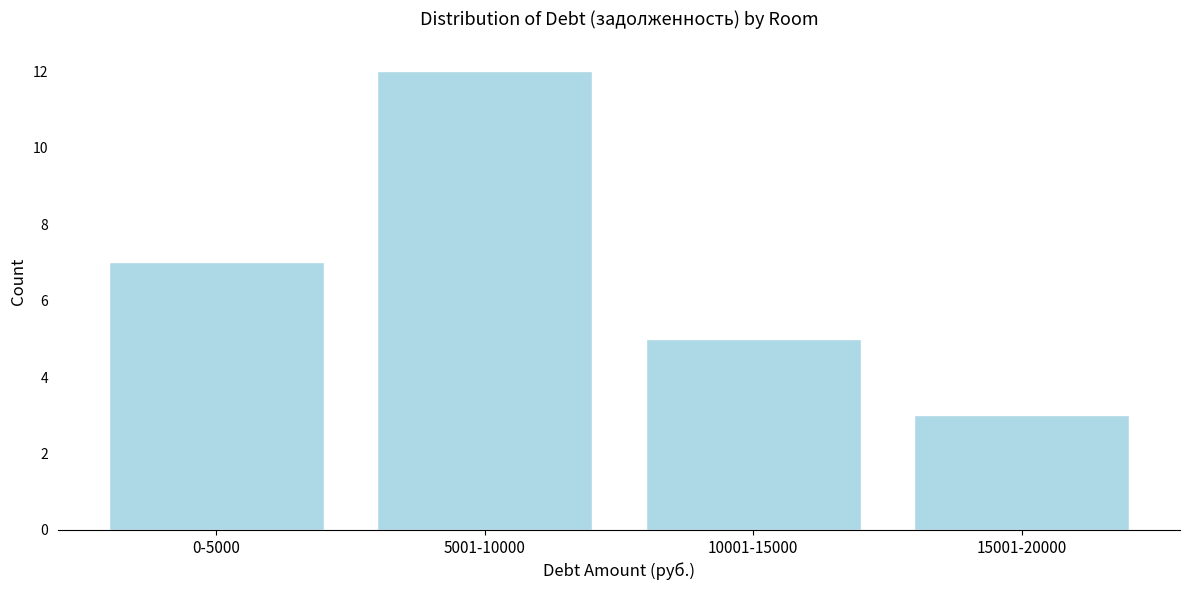

Reading left to right, what are all the values shown in this chart?

0-5000=7	5001-10000=12	10001-15000=5	15001-20000=3